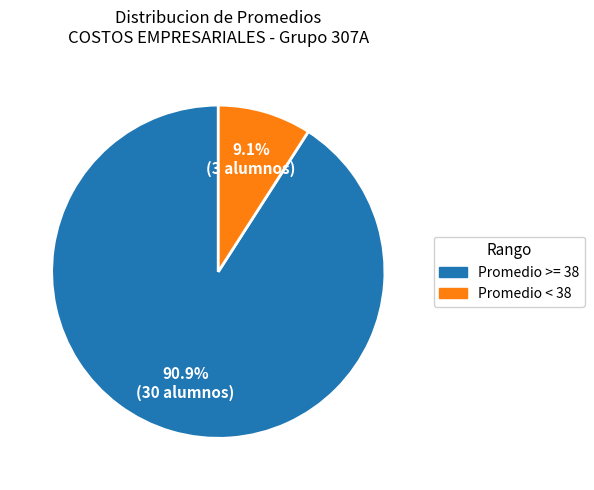

Does any single category account for the majority?

Yes